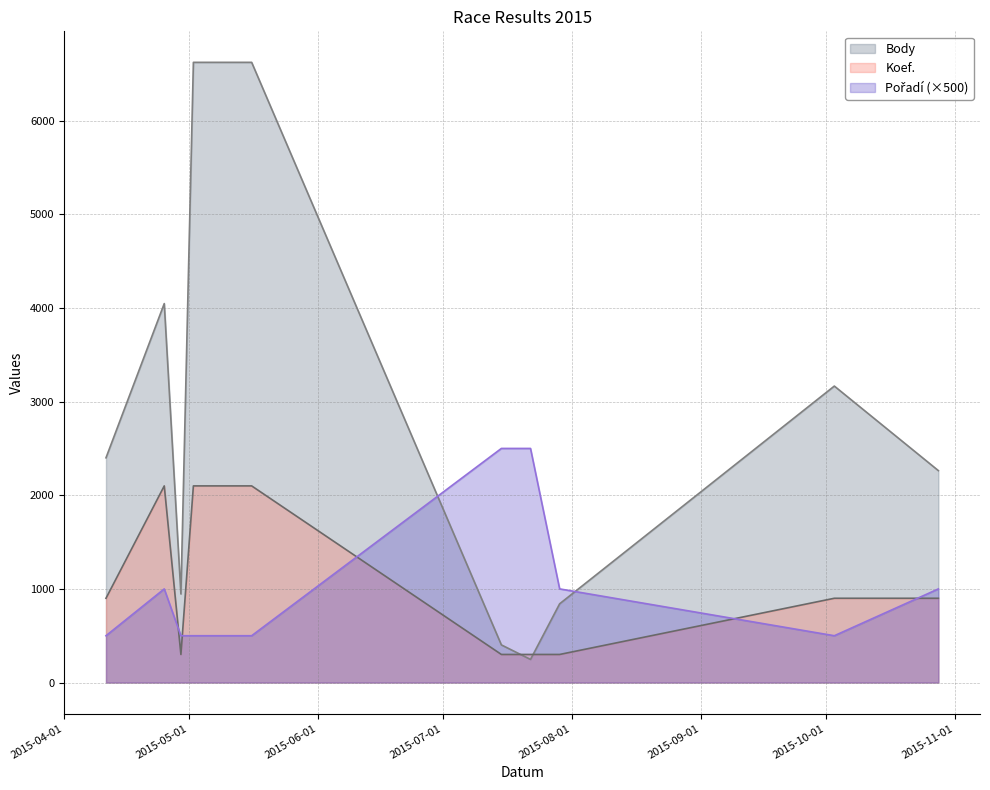

Which series has the widest spread of values?

Body